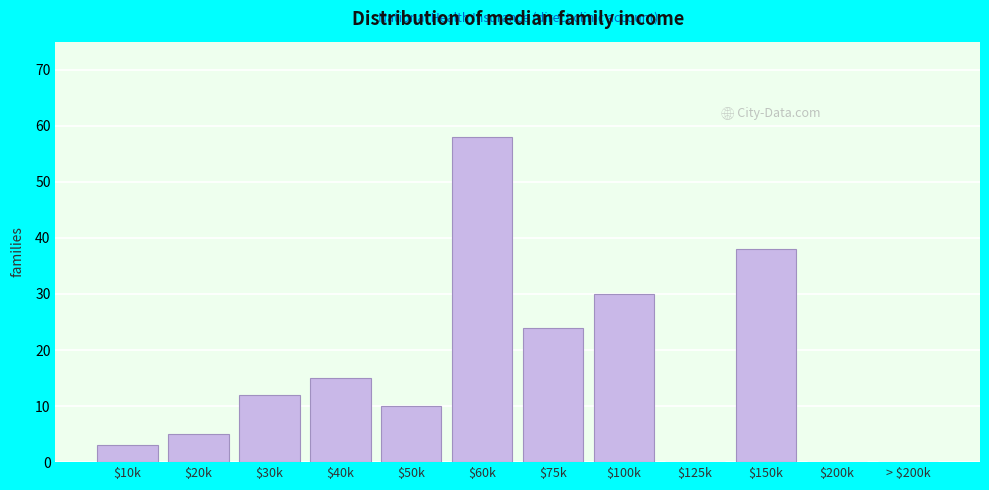

True or false: the data shows 6 at $40k.

False